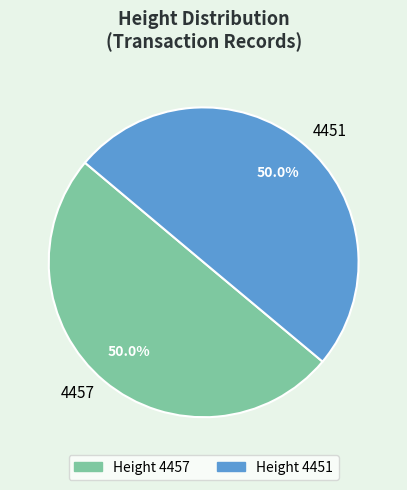

How many slices are in this pie chart?

2